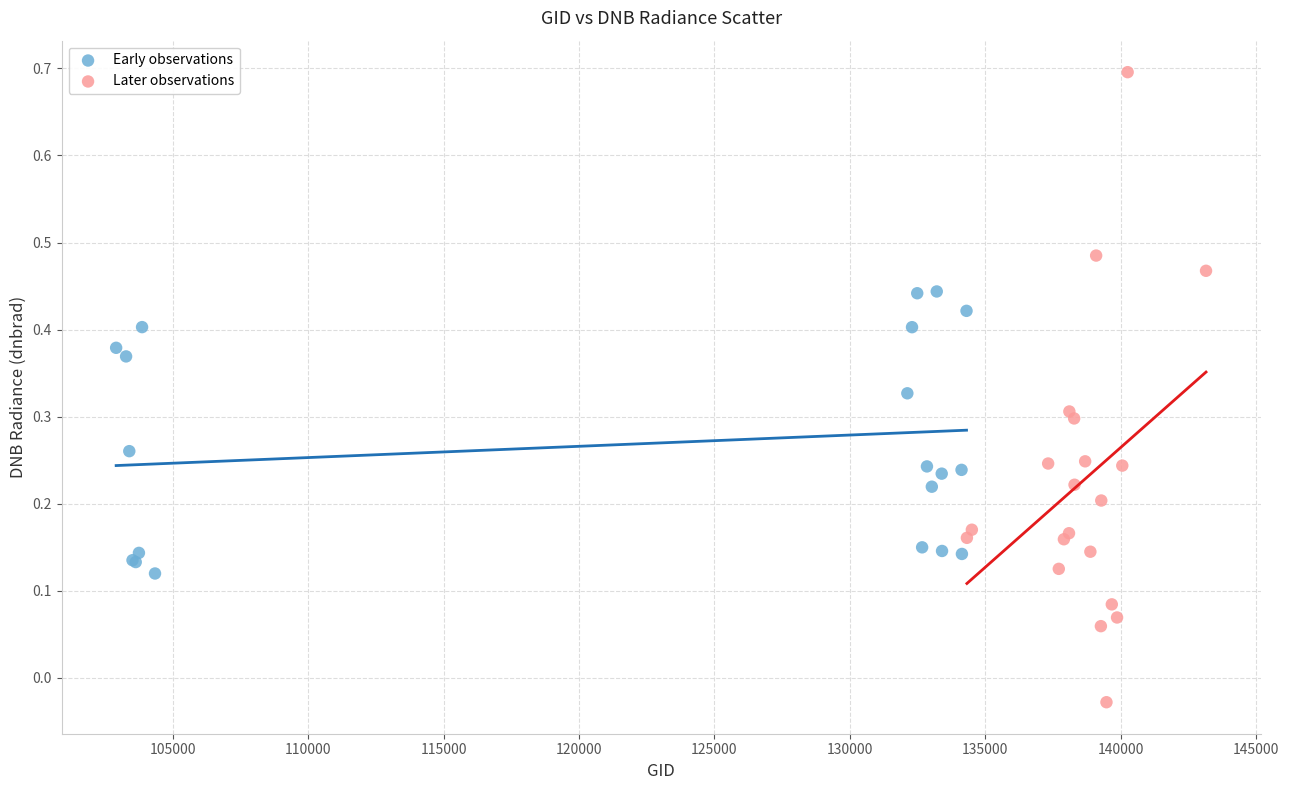

Which series has the widest spread of Y values?

Later observations